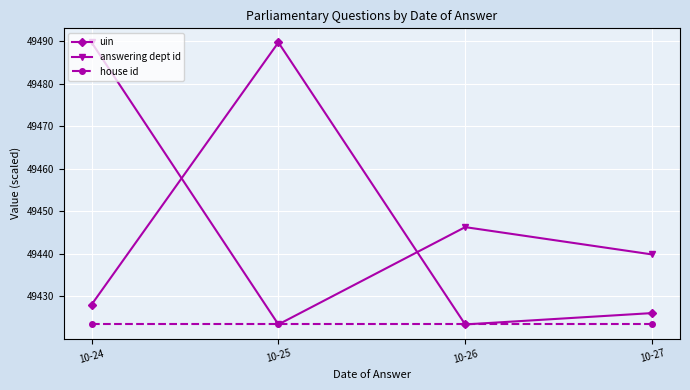

Is it true that house id equals 20898.7 at 10-24?

False